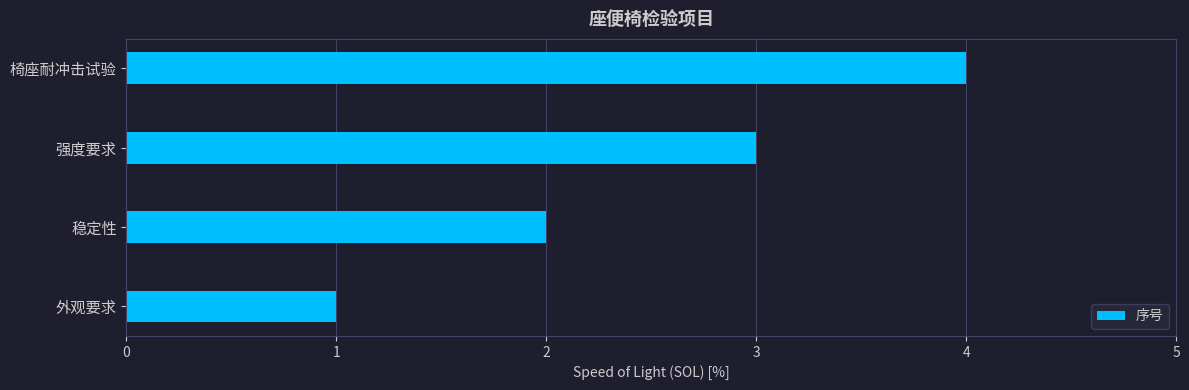

Count the number of data series in this chart.

1